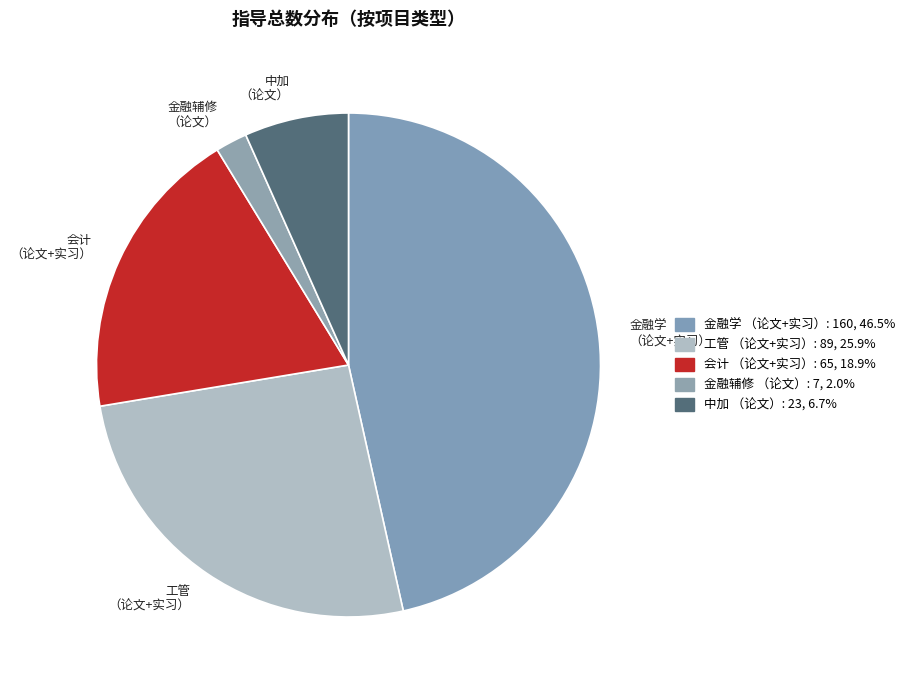

Is there any slice that represents more than half of the pie?

No